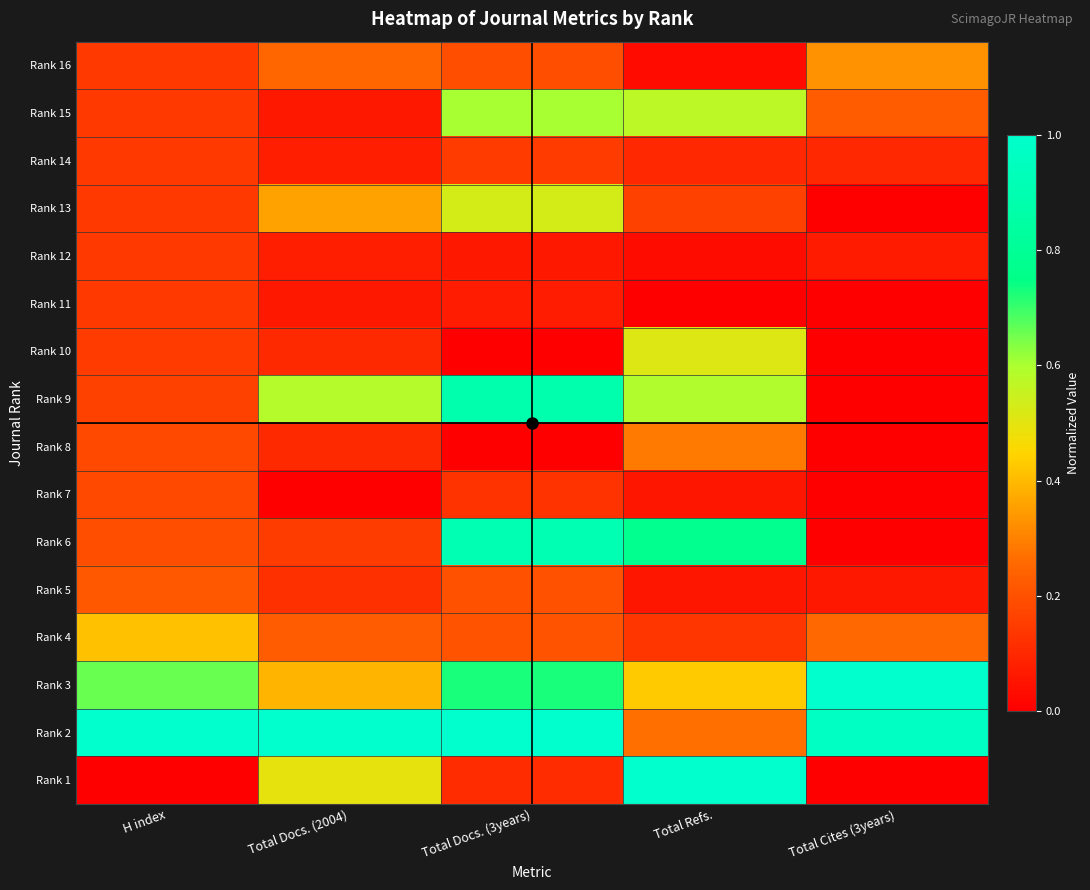

What is the greatest value displayed?

1.0